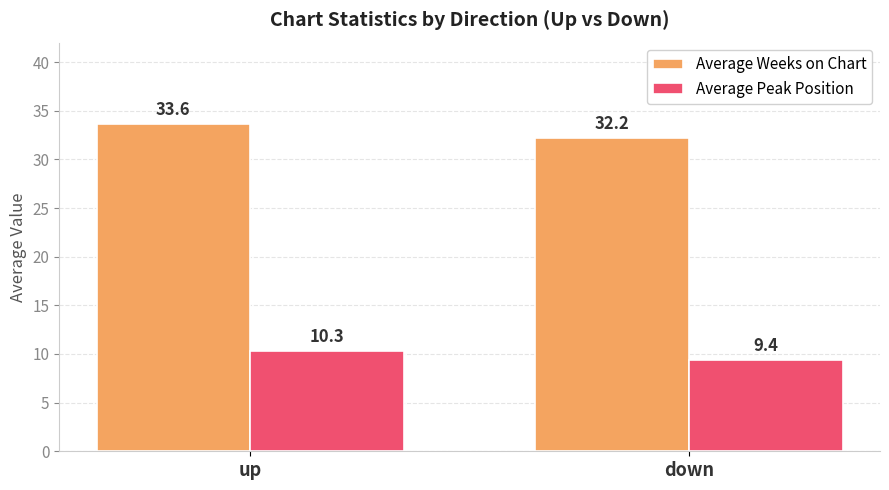

Which category has the highest value across all series?

up